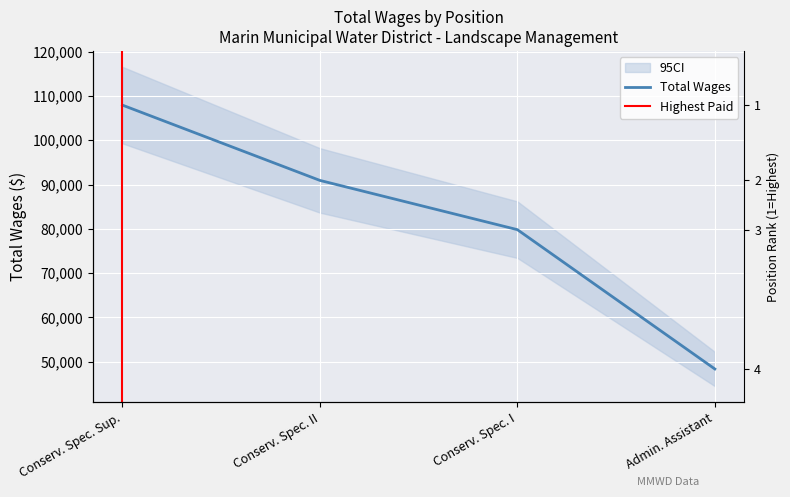

The chart shows a value of 138512 at Conserv. Spec. I. True or false?

False